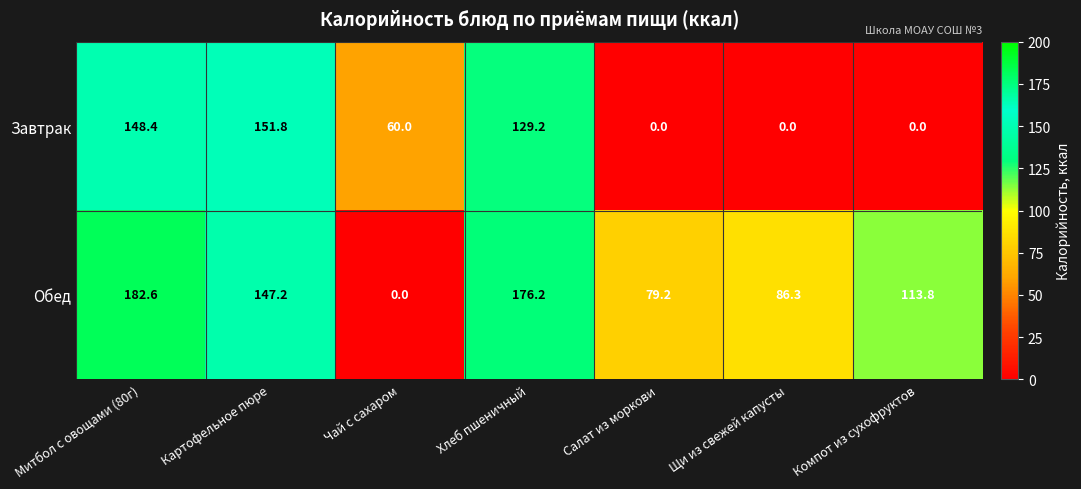

Which label corresponds to the largest value in the chart?

Митбол с овощами (80г)